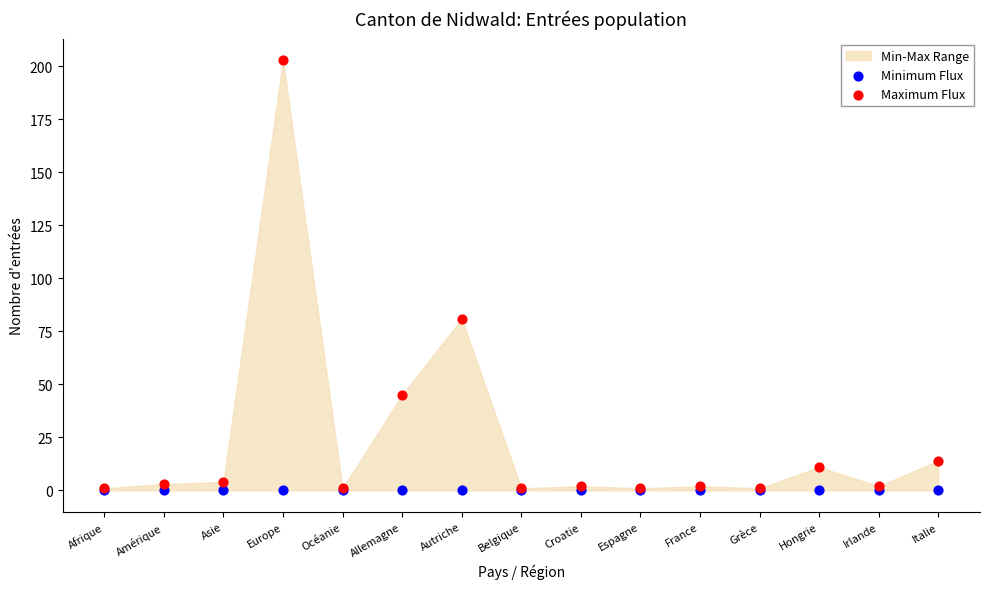

In the Maximum Flux series, what Y value is closest to 102?

81